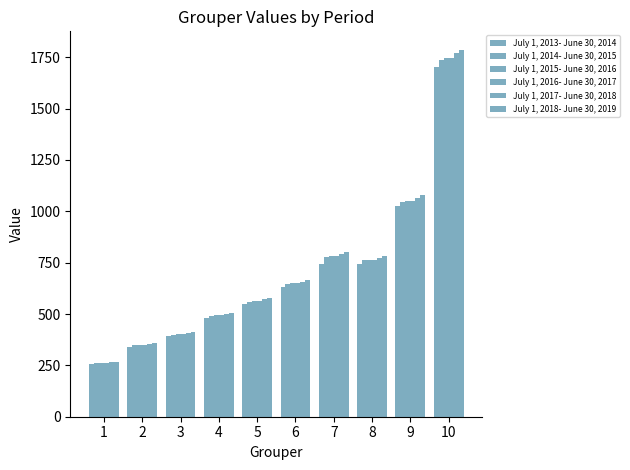

How many series are shown in this chart?

6